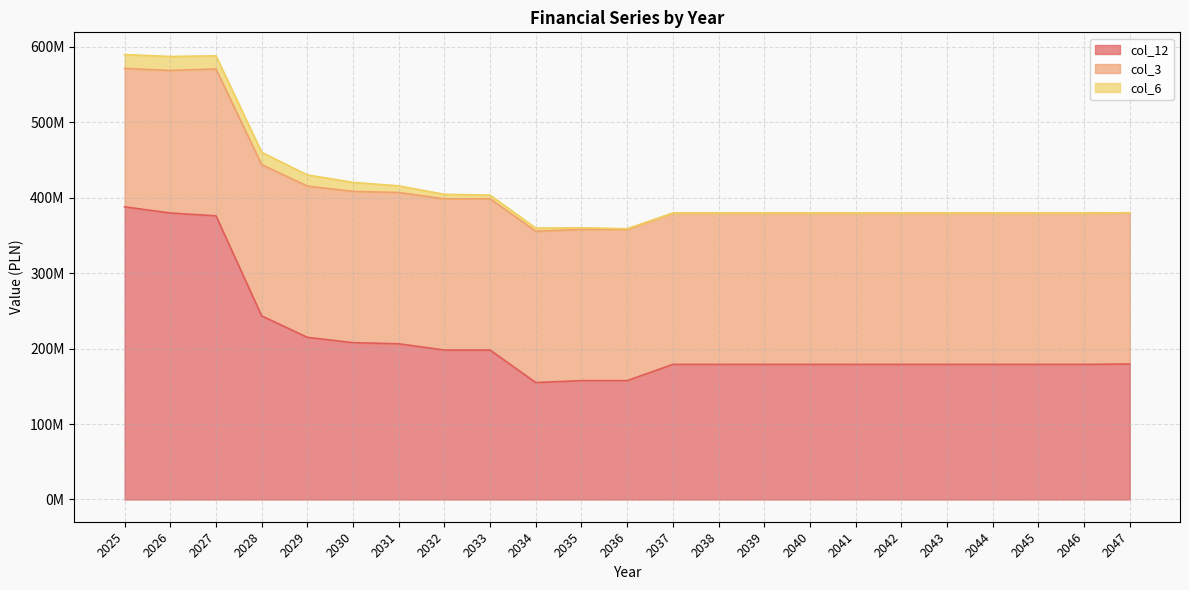

Which has a higher value, 2026 or 2030?

2026